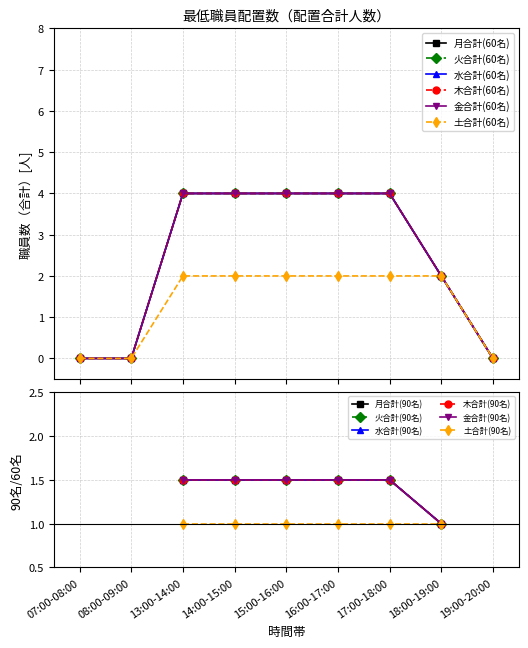

True or false: 月合計(60名) and 土合計(60名) cross at least once.

False